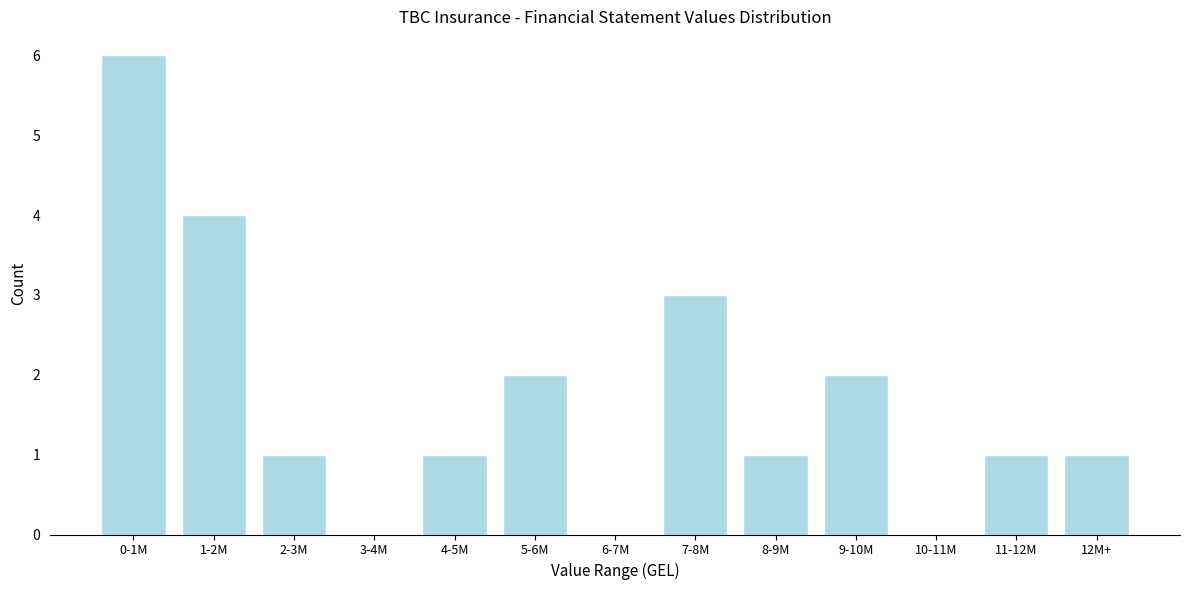

Reading right to left, extract all data points from this chart.

12M+=1	11-12M=1	10-11M=0	9-10M=2	8-9M=1	7-8M=3	6-7M=0	5-6M=2	4-5M=1	3-4M=0	2-3M=1	1-2M=4	0-1M=6